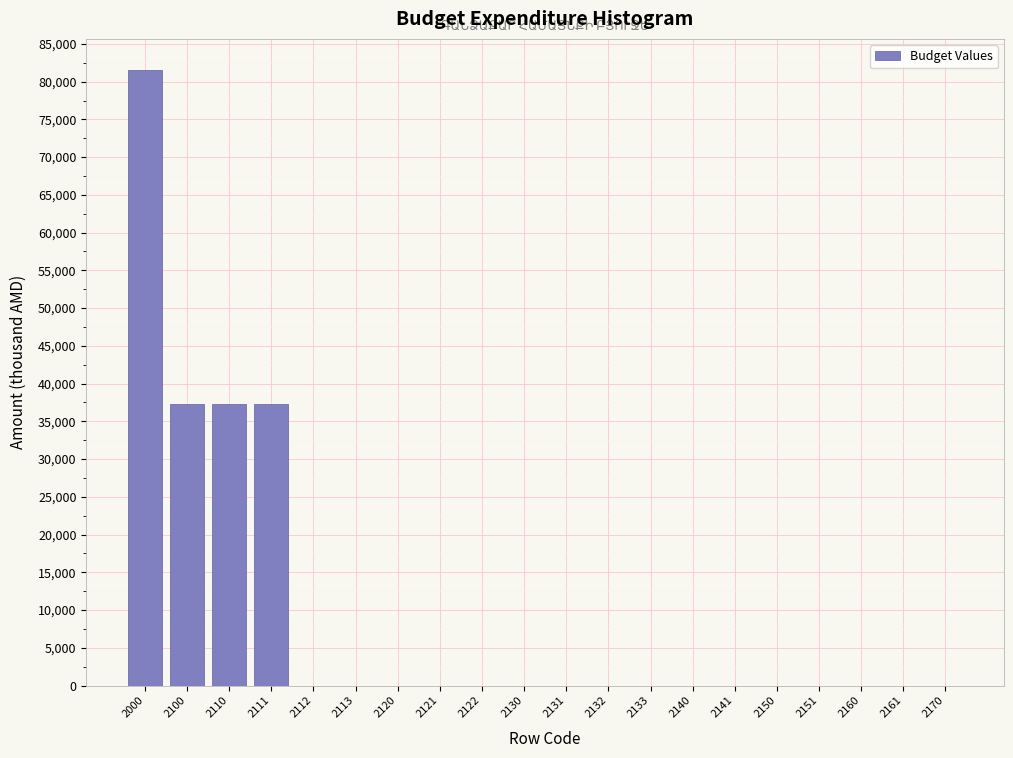

Reading left to right, transcribe all the data shown in this chart.

2000=81583.9	2100=37262.9	2110=37262.9	2111=37262.9	2112=0.0	2113=0.0	2120=0.0	2121=0.0	2122=0.0	2130=0.0	2131=0.0	2132=0.0	2133=0.0	2140=0.0	2141=0.0	2150=0.0	2151=0.0	2160=0.0	2161=0.0	2170=0.0